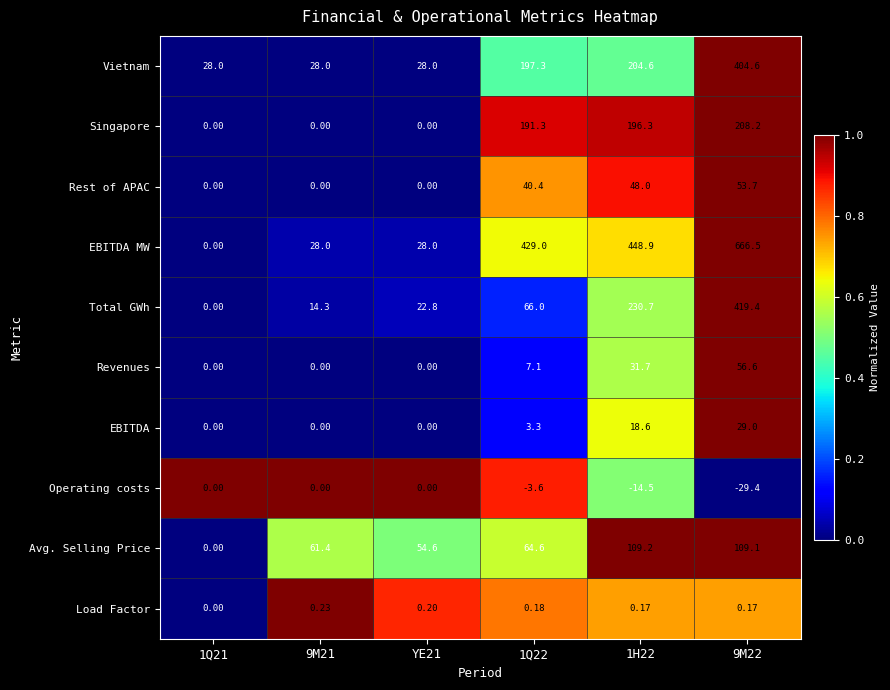

Which series has the largest range (max minus min)?

EBITDA MW